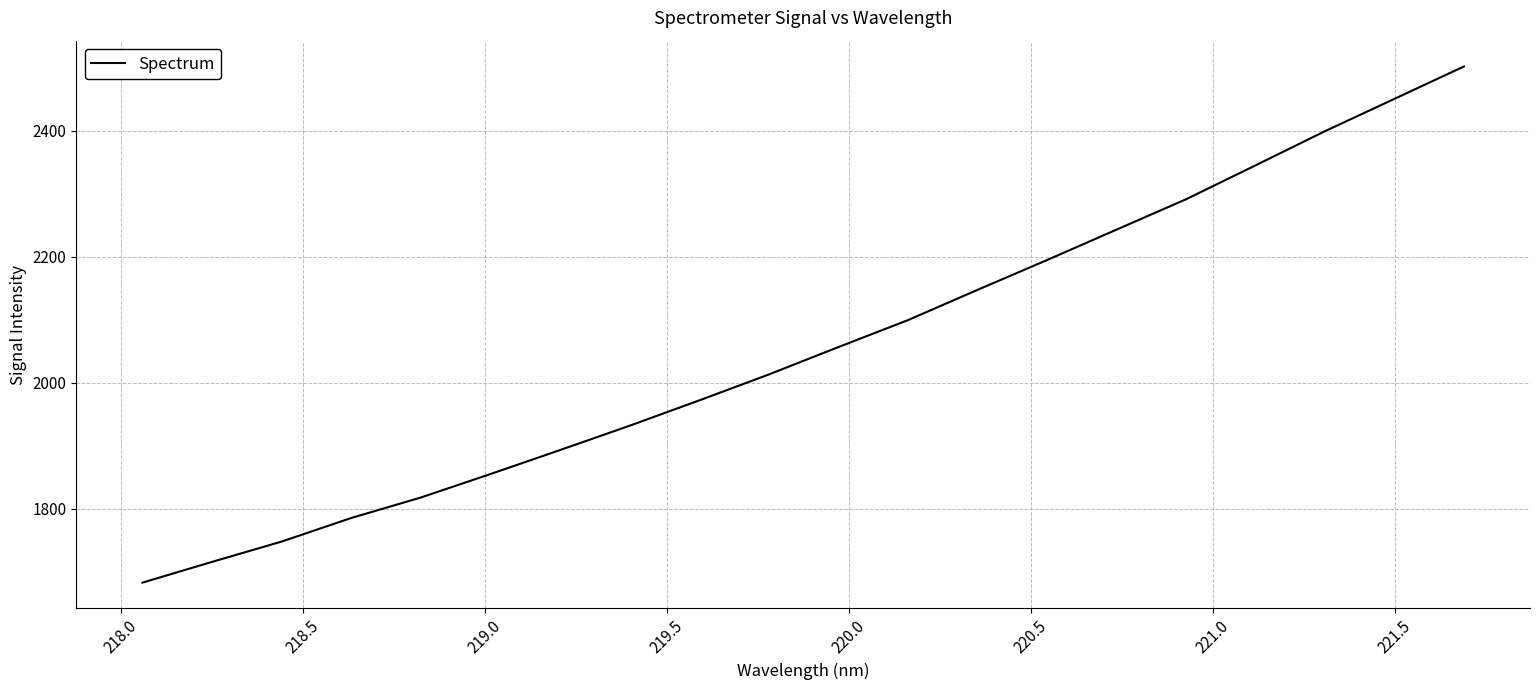

What is the minimum value shown in the chart?

1682.3